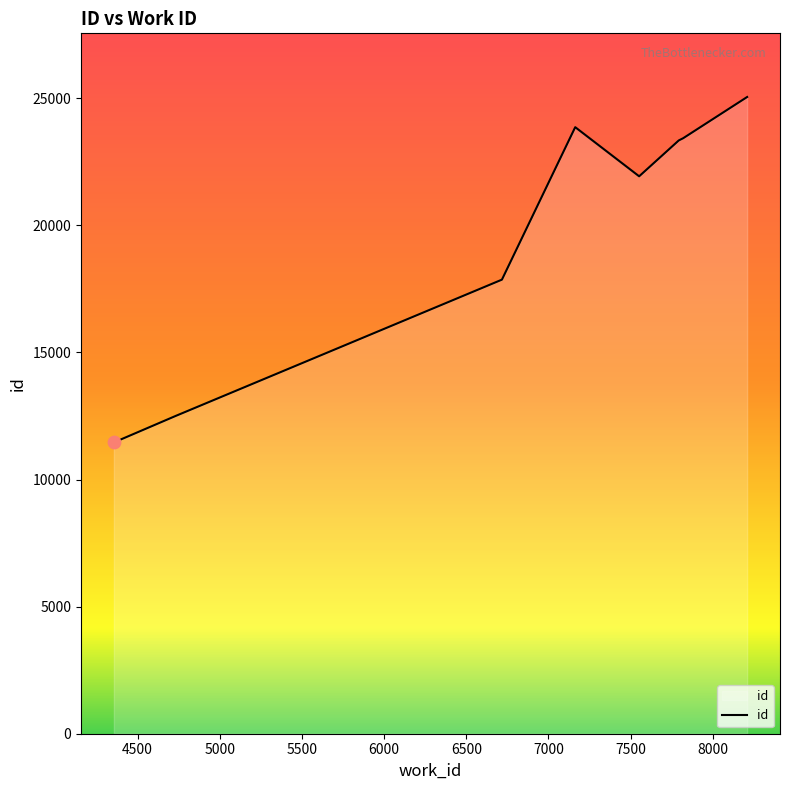

What is the difference between the maximum and minimum values?

13590